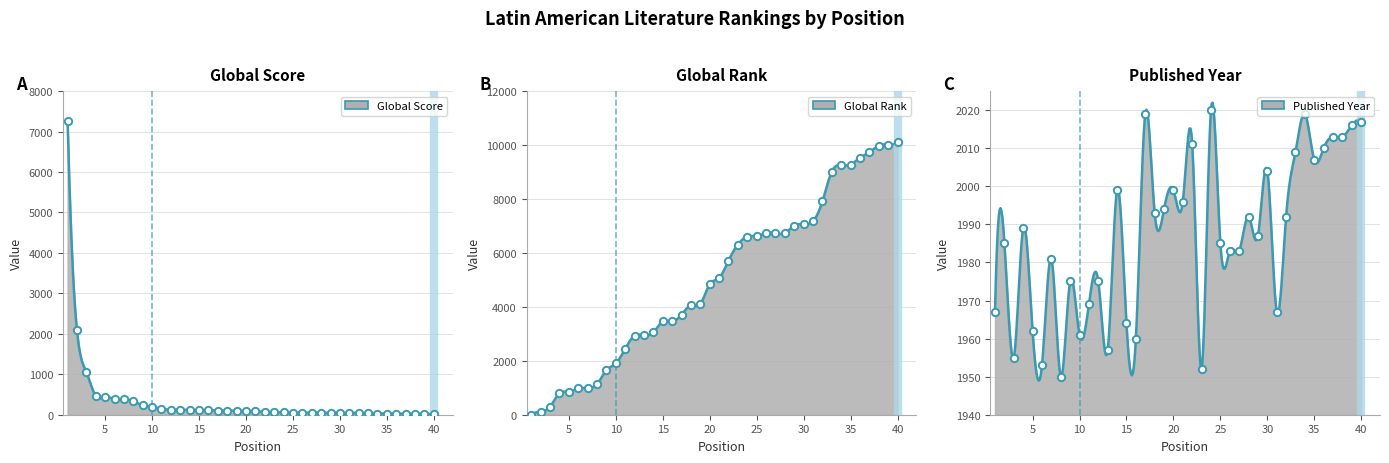

Which series contains the highest Y value?

Global Rank